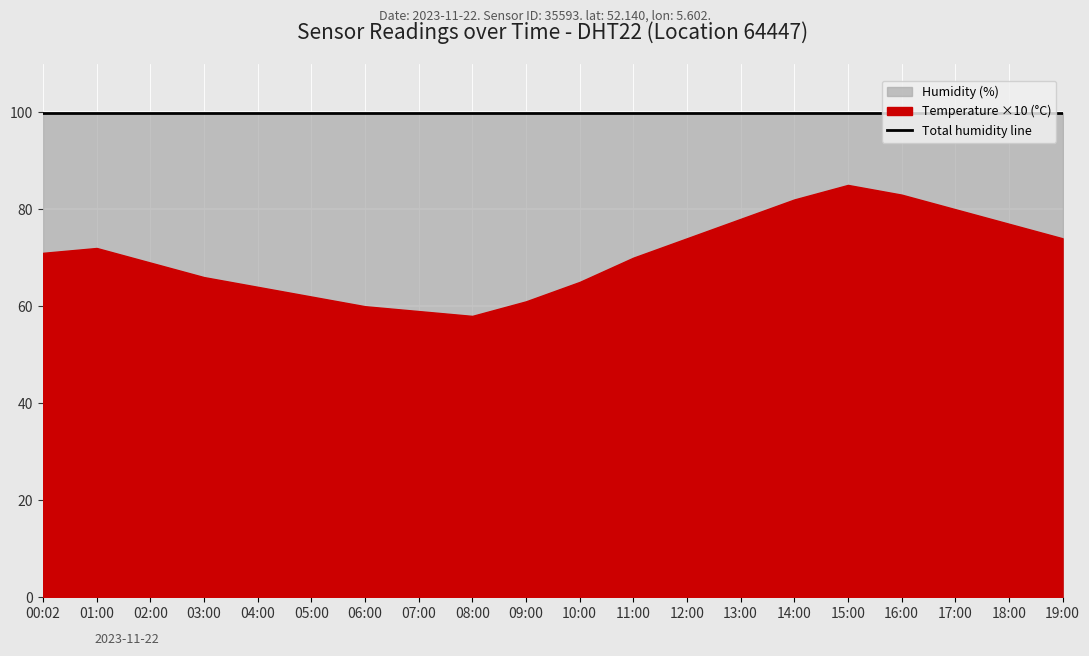

True or false: temperature has a value of 6.0 at 06:00.

True